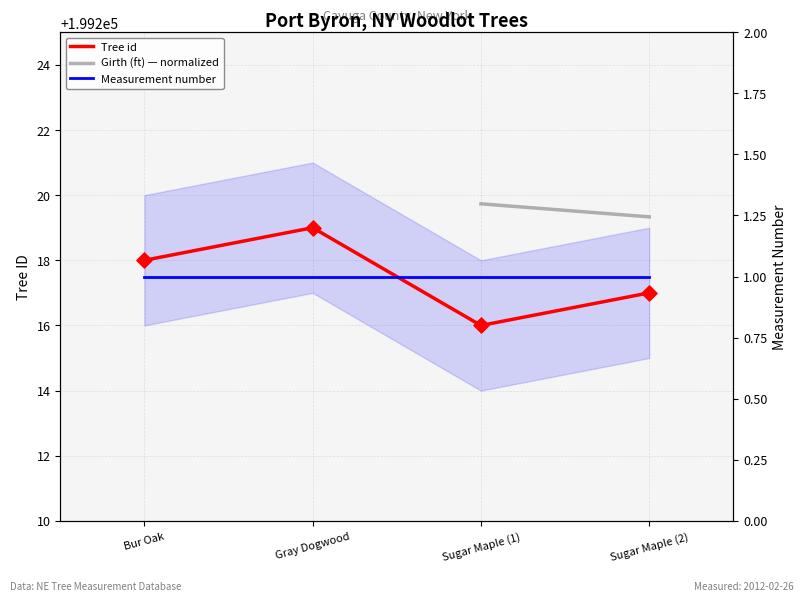

Which series has the largest total across all categories?

Tree id